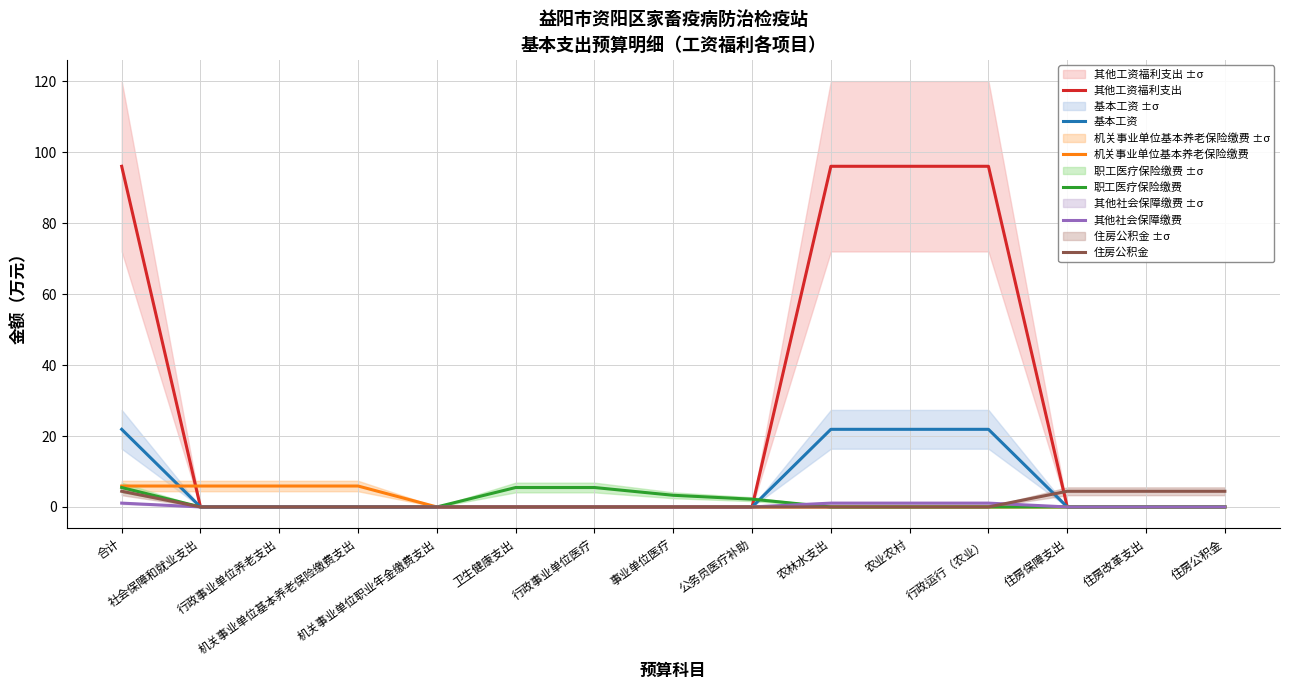

How many data points does each series have?

15